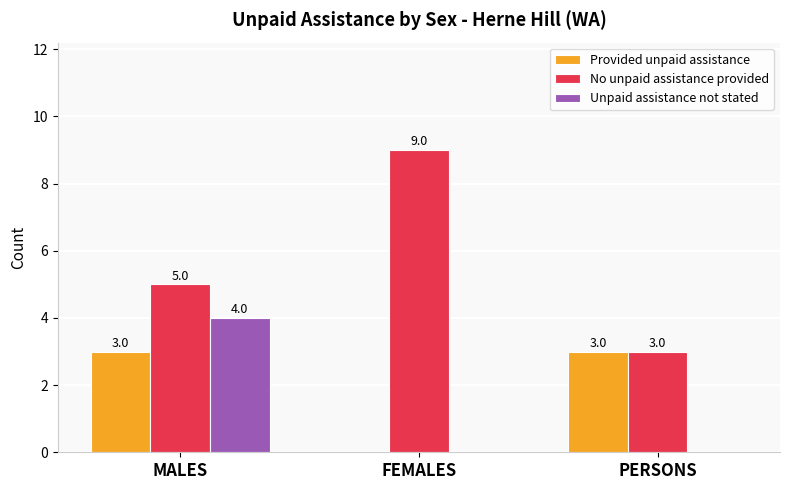

At which label does Unpaid assistance not stated reach its peak?

MALES